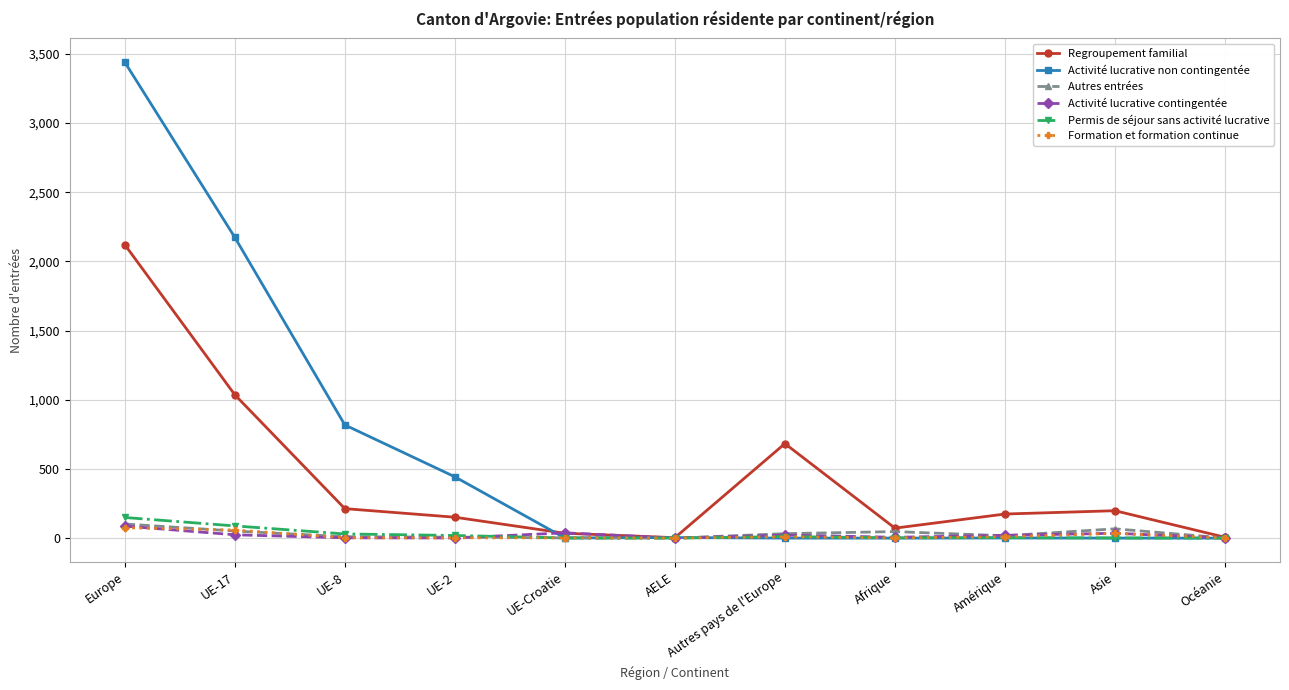

True or false: Regroupement familial has more than 0 interior local peaks.

True